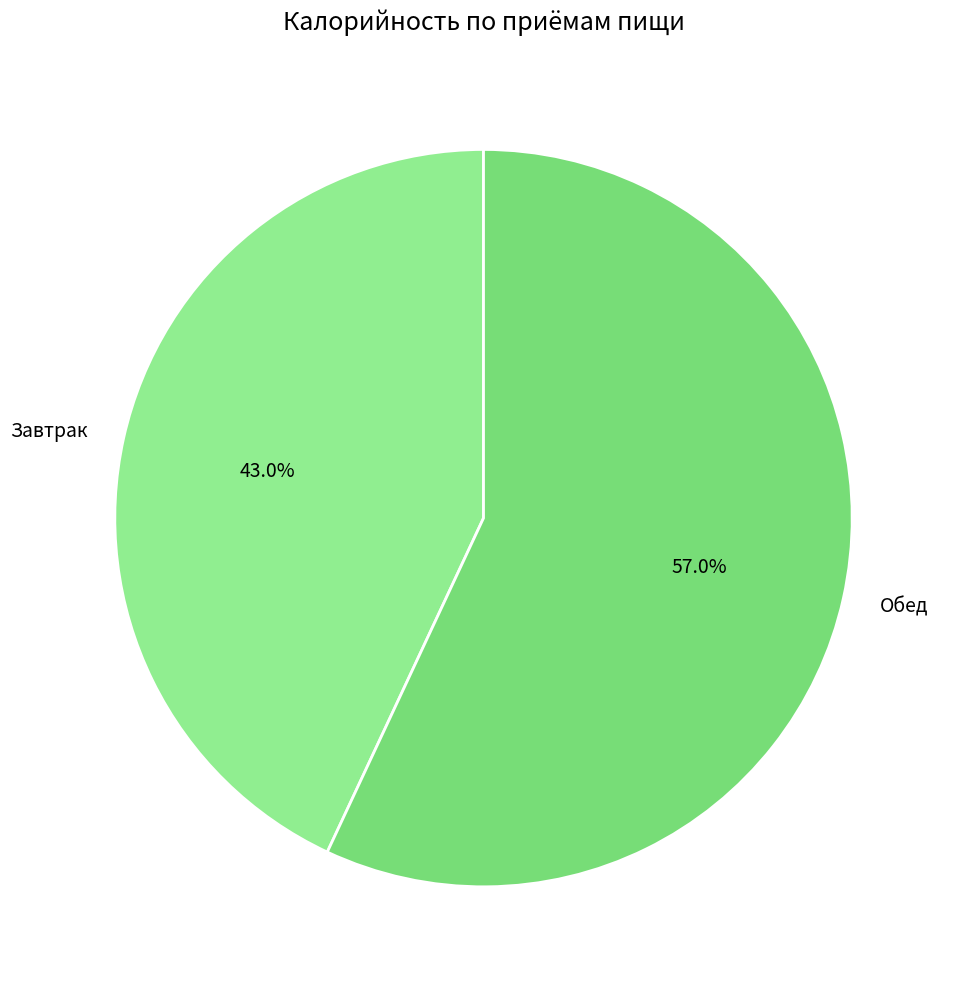

How many segments does this pie chart have?

2